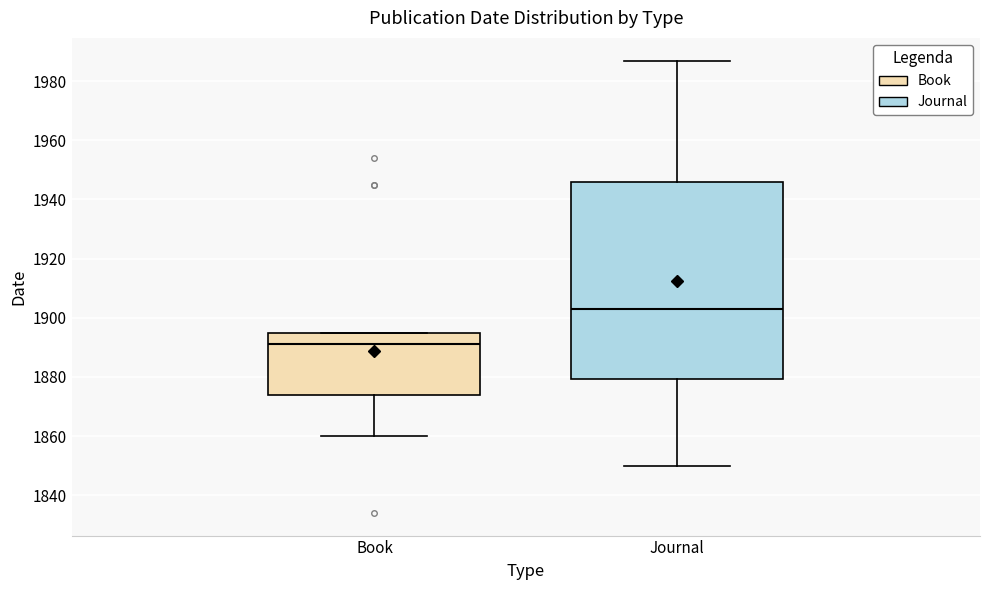

Which box is the tallest, from its lower edge to its upper edge?

Journal